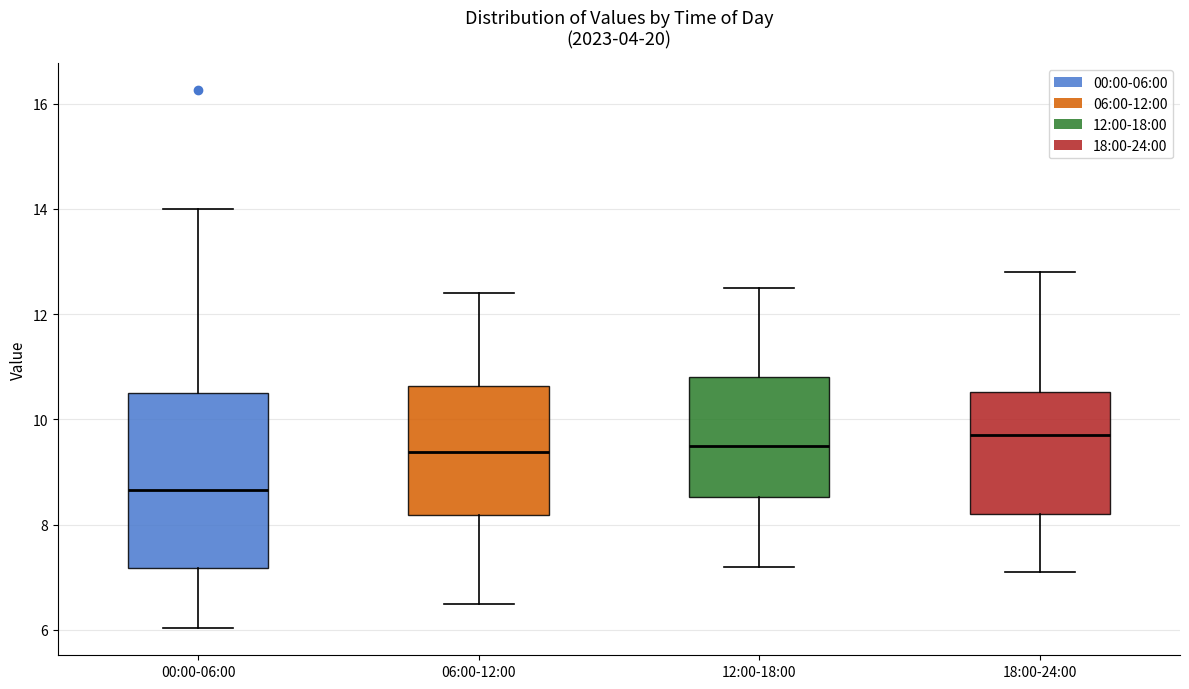

Which box is the tallest, from its lower edge to its upper edge?

00:00-06:00